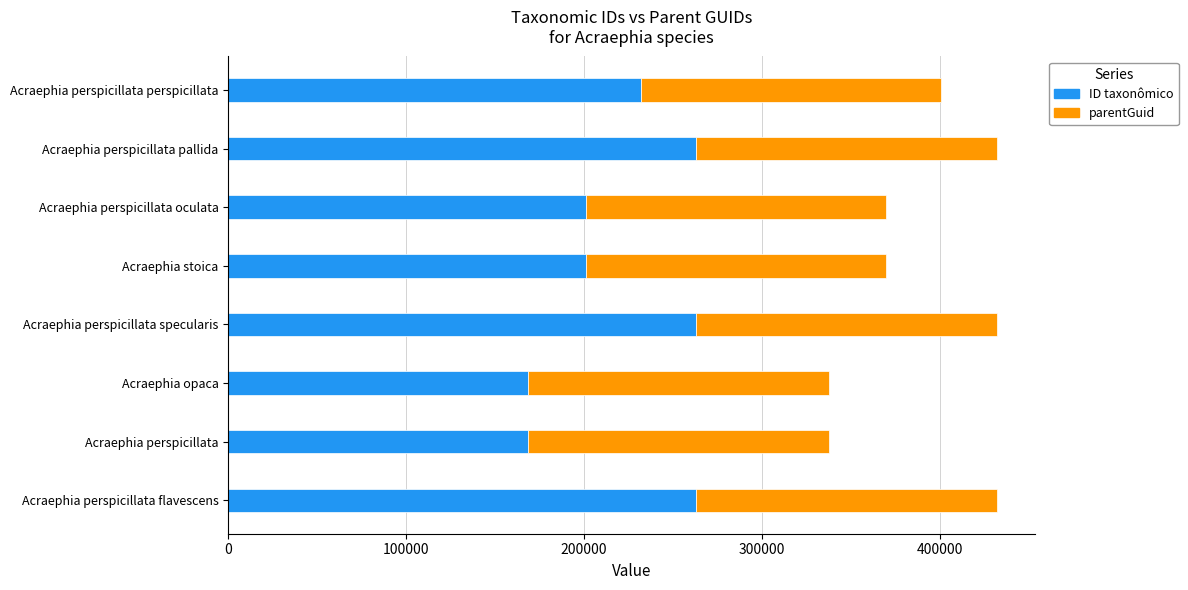

What is the total value across all series at Acraephia opaca?

337497